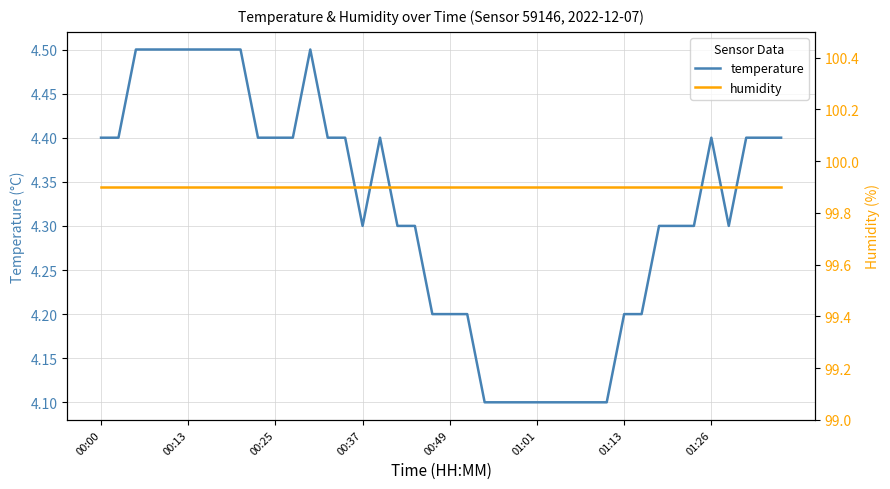

What is the difference between the second highest and second lowest values in the temperature series?

0.4